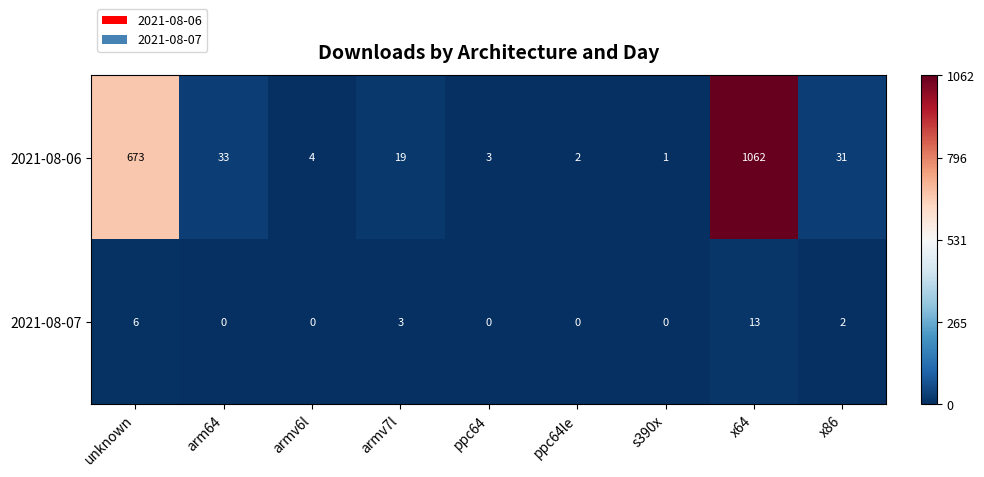

Between armv6l and ppc64, which series saw the biggest shift?

2021-08-06